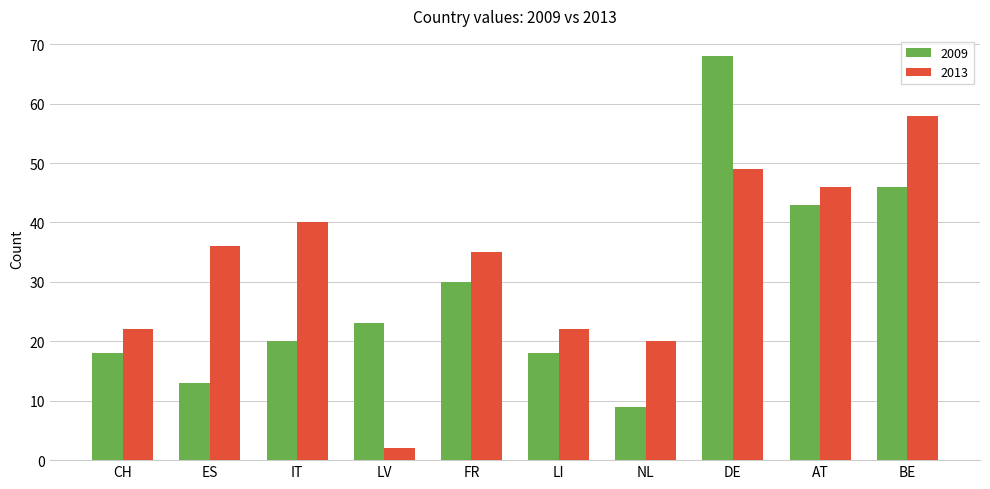

Are the bars grouped side by side (vs. stacked)?

Yes